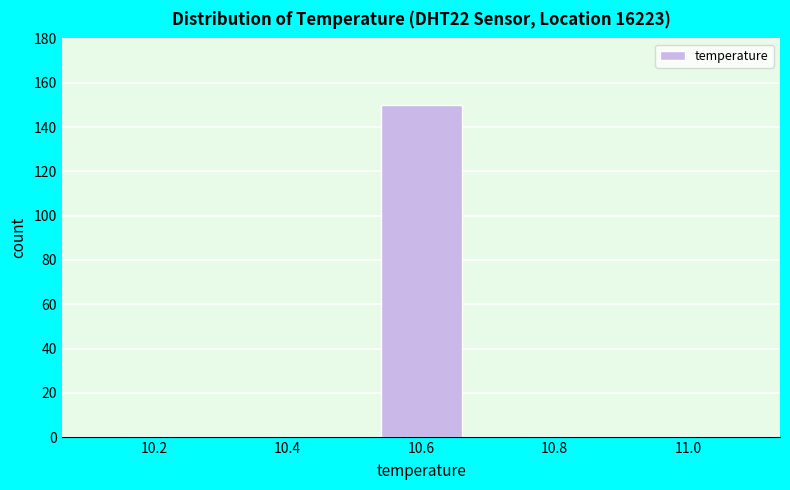

Reading left to right, list every bar in this chart as the range it spans on the x-axis followed by its height. Neither the bar edges nor the heights are printed on the chart, so give them approximately, as read against the axes.

10.10 to 10.24: 0
10.24 to 10.38: 0
10.38 to 10.52: 0
10.52 to 10.68: 150
10.68 to 10.82: 0
10.82 to 10.96: 0
10.96 to 11.10: 0